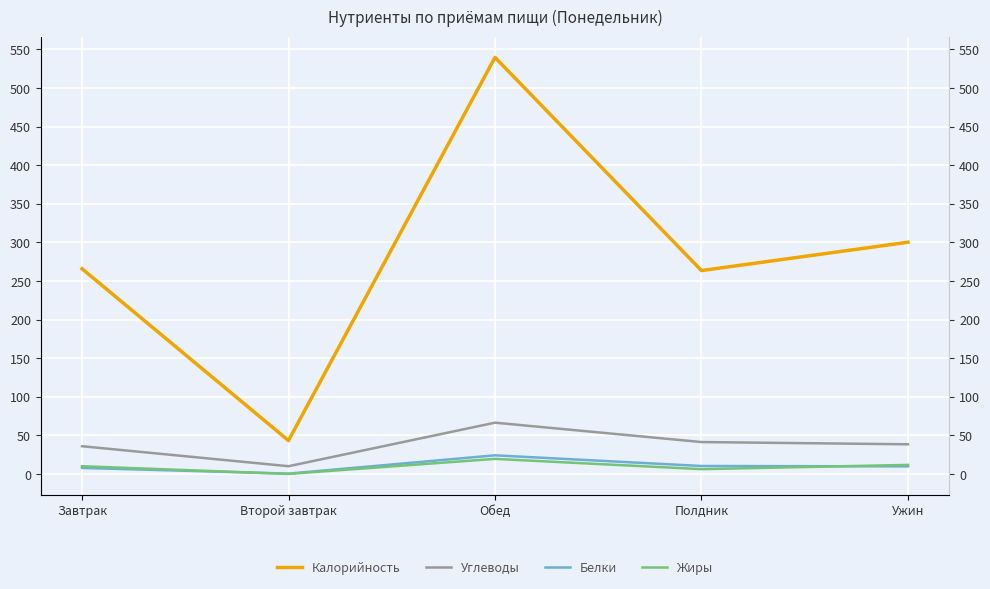

What is the difference between the maximum and minimum values in the Жиры series?

19.5